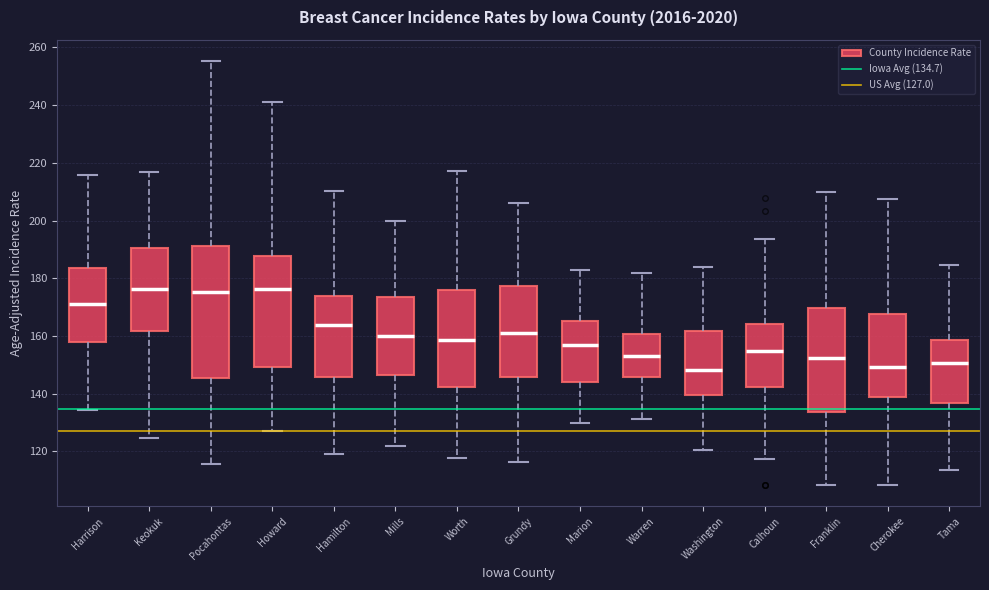

Reading left to right, transcribe this box plot: for each box, give where its median line is, the range the box spans, and where its two whiskers end, as read against the y-axis. The values are not printed on the chart, so give them approximately, as read against the axis.

Harrison: median 172, box 158 to 184, whiskers 134 to 216
Keokuk: median 176, box 162 to 190, whiskers 124 to 216
Pocahontas: median 176, box 146 to 192, whiskers 116 to 256
Howard: median 176, box 150 to 188, whiskers 126 to 242
Hamilton: median 164, box 146 to 174, whiskers 120 to 210
Mills: median 160, box 146 to 174, whiskers 122 to 200
Worth: median 158, box 142 to 176, whiskers 118 to 218
Grundy: median 160, box 146 to 178, whiskers 116 to 206
Marion: median 156, box 144 to 166, whiskers 130 to 182
Warren: median 154, box 146 to 160, whiskers 132 to 182
Washington: median 148, box 140 to 162, whiskers 120 to 184
Calhoun: median 154, box 142 to 164, whiskers 118 to 194
Franklin: median 152, box 134 to 170, whiskers 108 to 210
Cherokee: median 150, box 138 to 168, whiskers 108 to 208
Tama: median 150, box 136 to 158, whiskers 114 to 184